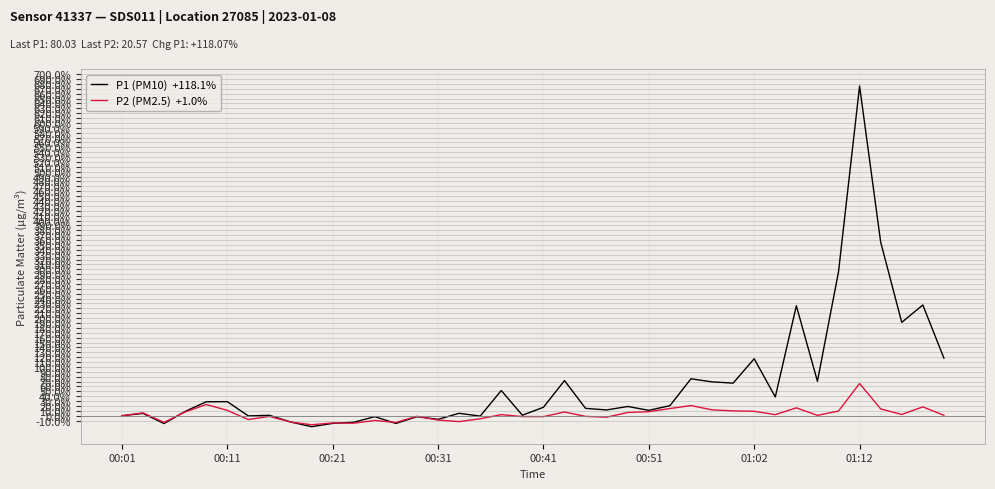

What is the smallest value displayed?

-22.4